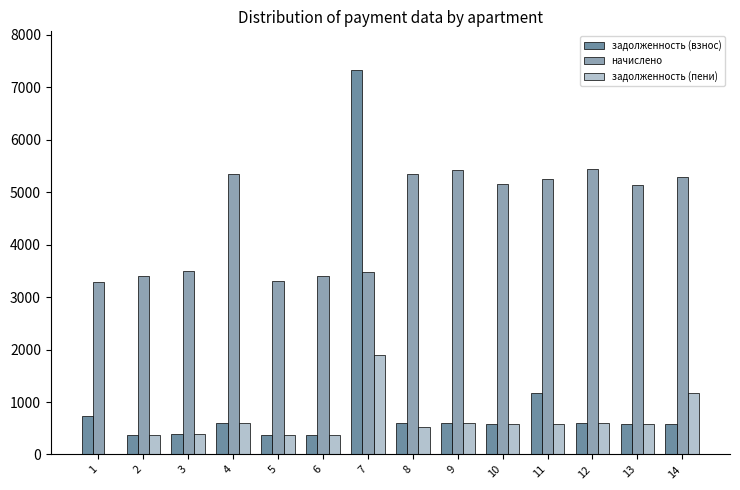

At which category is the sum across all series the highest?

7